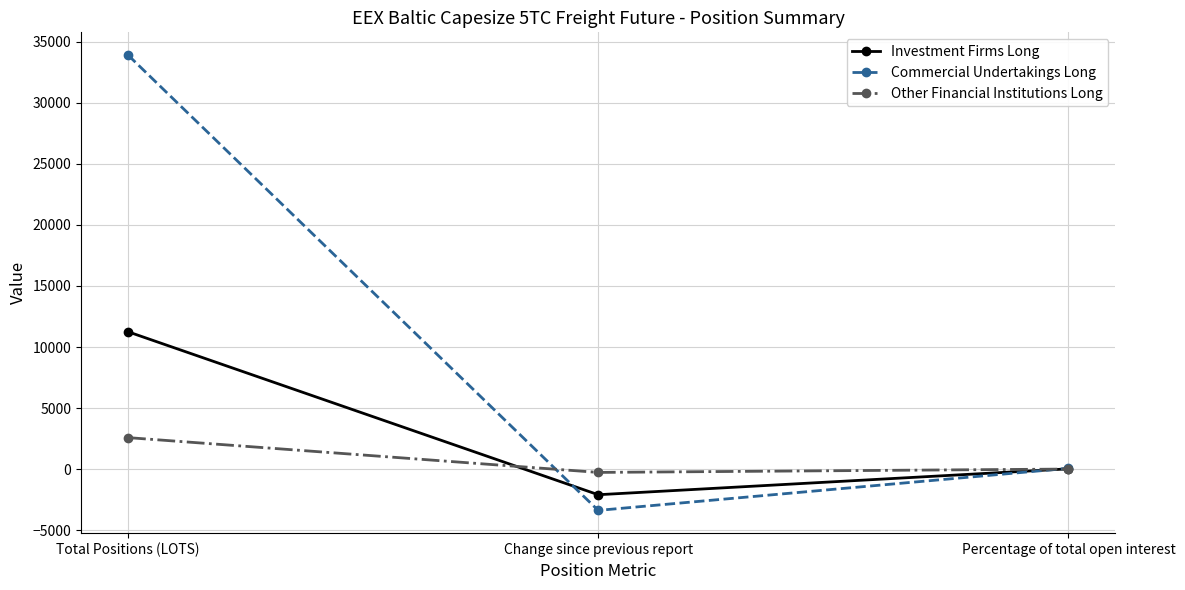

At which label does Commercial Undertakings Long reach its peak?

Total Positions (LOTS)